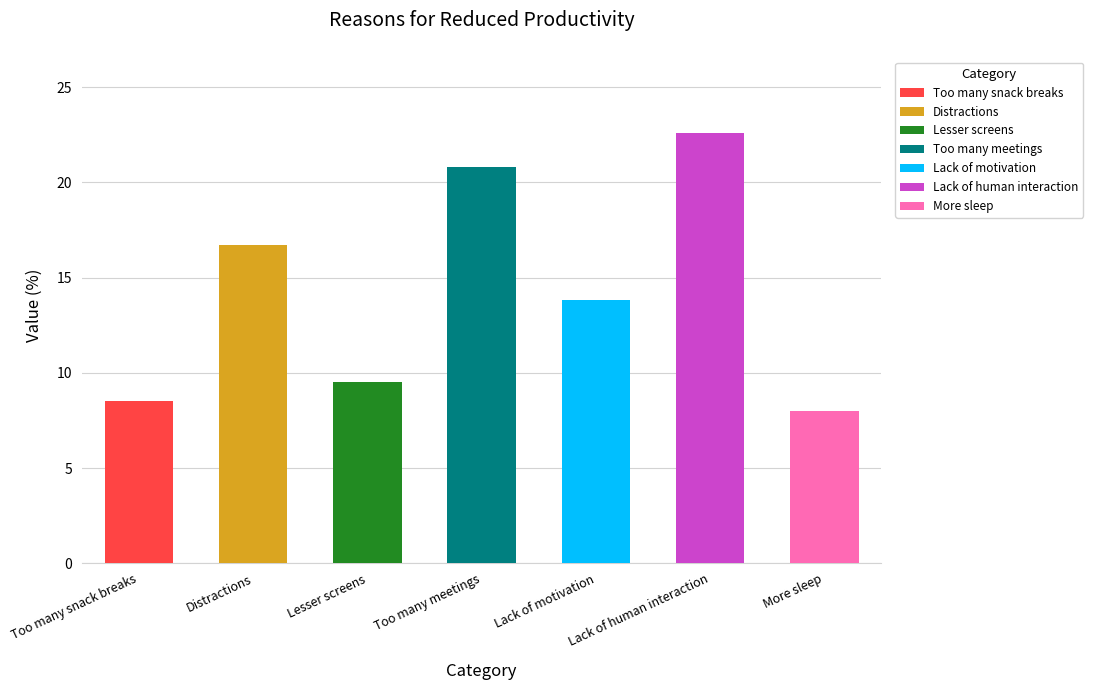

Read the value at Lack of motivation.

13.8